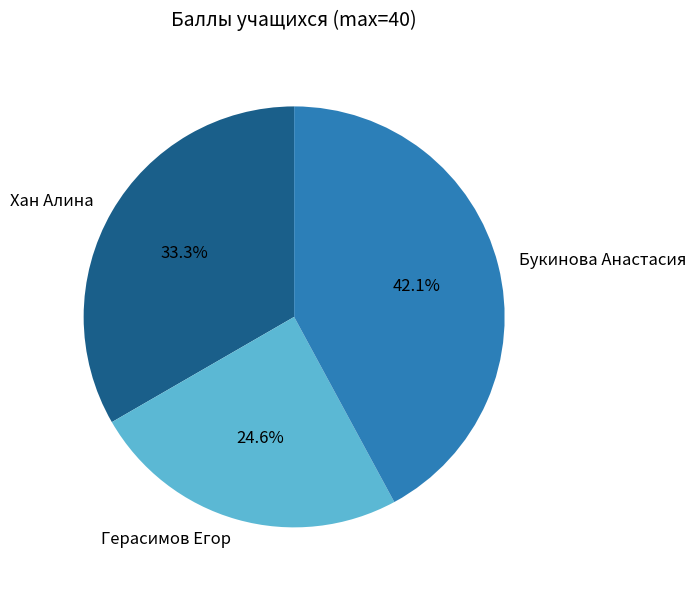

Which slice is the largest?

Букинова Анастасия